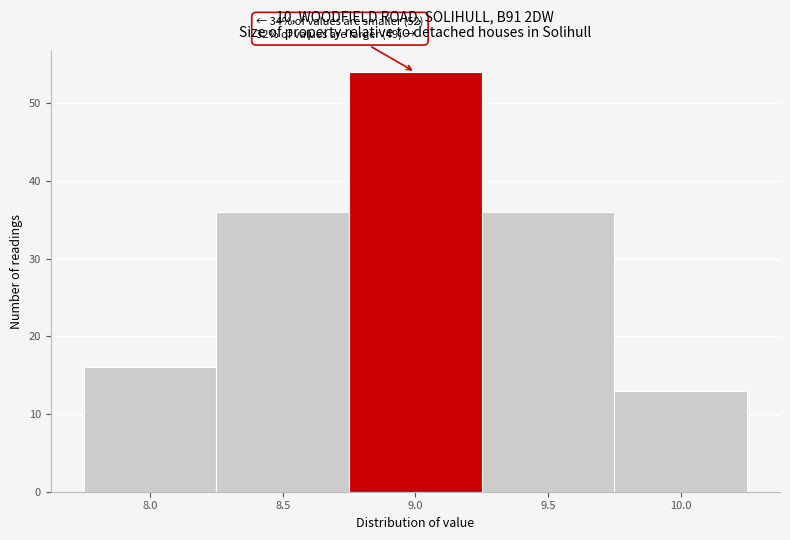

Reading left to right, extract all data points from this chart.

16	36	54	36	13